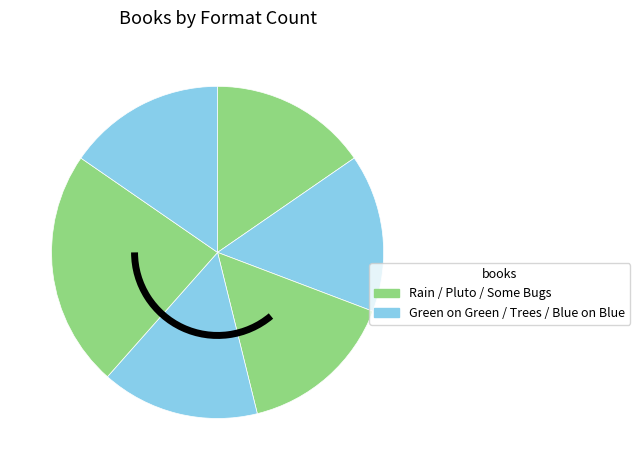

Count the number of slices in the pie.

6